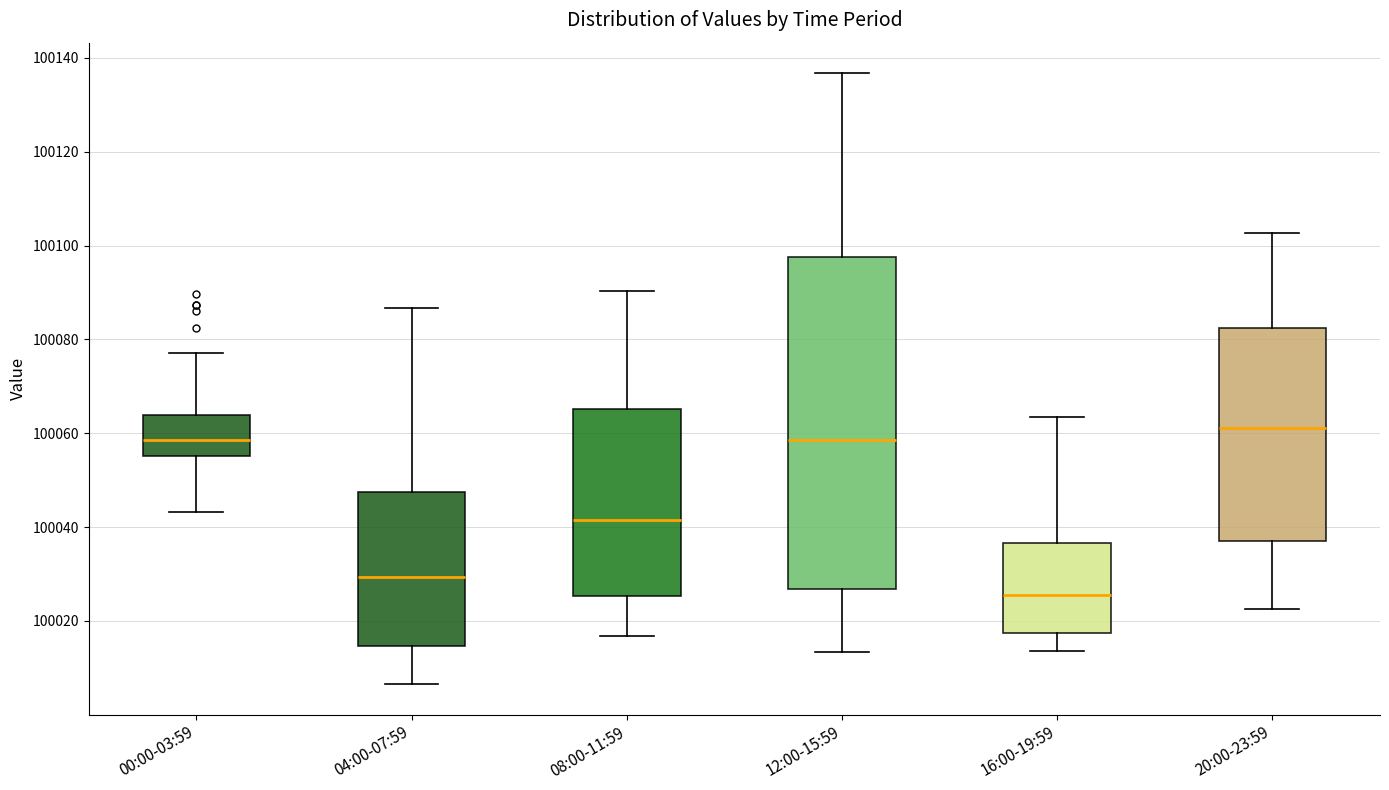

Reading left to right, read every box against the y-axis: the position of its median line, the range the box covers, and the ends of its whiskers. The values are not printed on the chart, so give them approximately, as read against the axis.

00:00-03:59: median 100058, box 100056 to 100064, whiskers 100044 to 100078
04:00-07:59: median 100030, box 100014 to 100048, whiskers 100006 to 100086
08:00-11:59: median 100042, box 100026 to 100066, whiskers 100016 to 100090
12:00-15:59: median 100058, box 100026 to 100098, whiskers 100014 to 100136
16:00-19:59: median 100026, box 100018 to 100036, whiskers 100014 to 100064
20:00-23:59: median 100062, box 100036 to 100082, whiskers 100022 to 100102